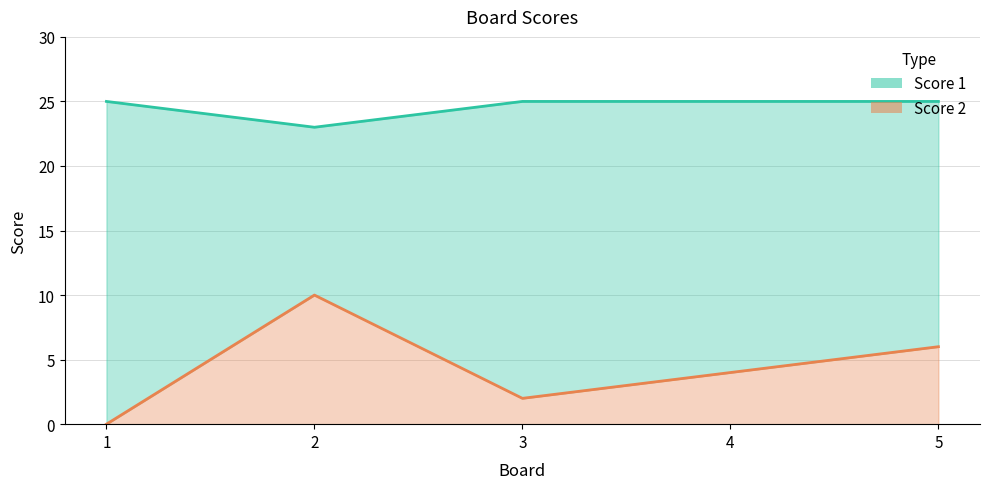

How many series are shown in this chart?

2